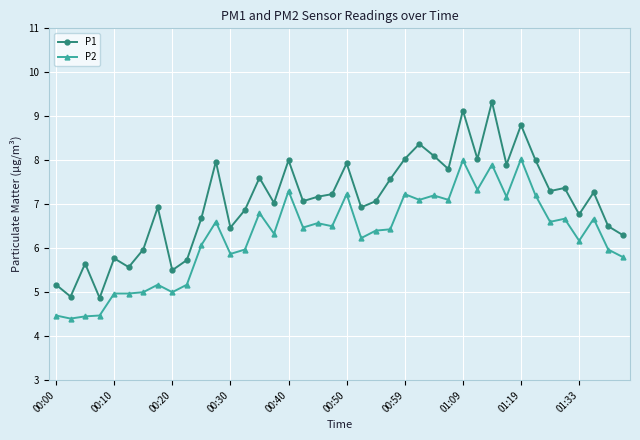

What is the value of the P2 point at the 8th from the left?

5.2